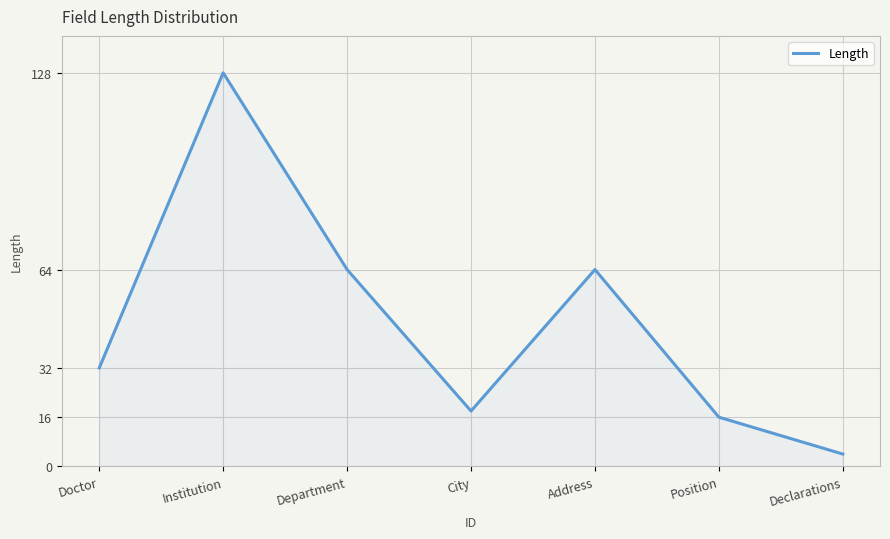

What position from the right is Doctor?

7